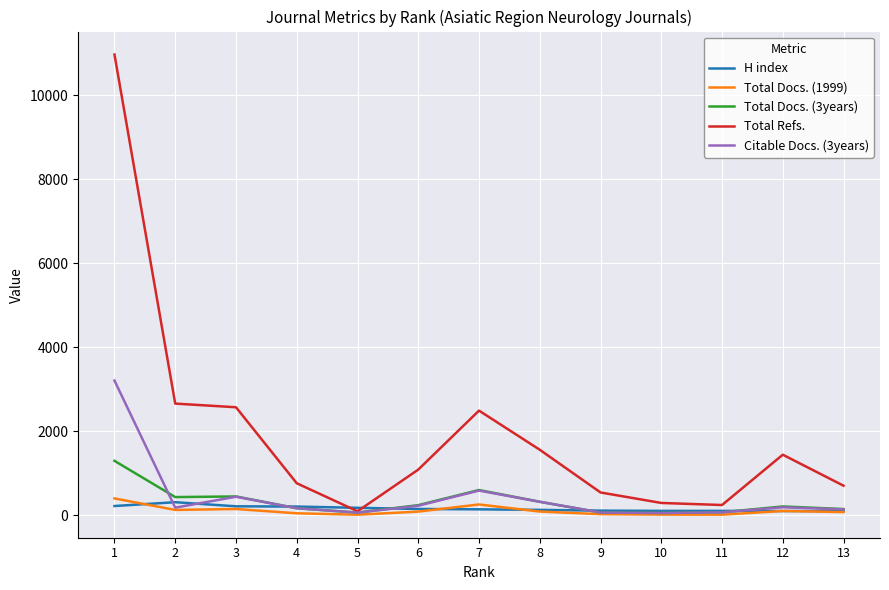

Which series has the largest total across all categories?

Total Refs.